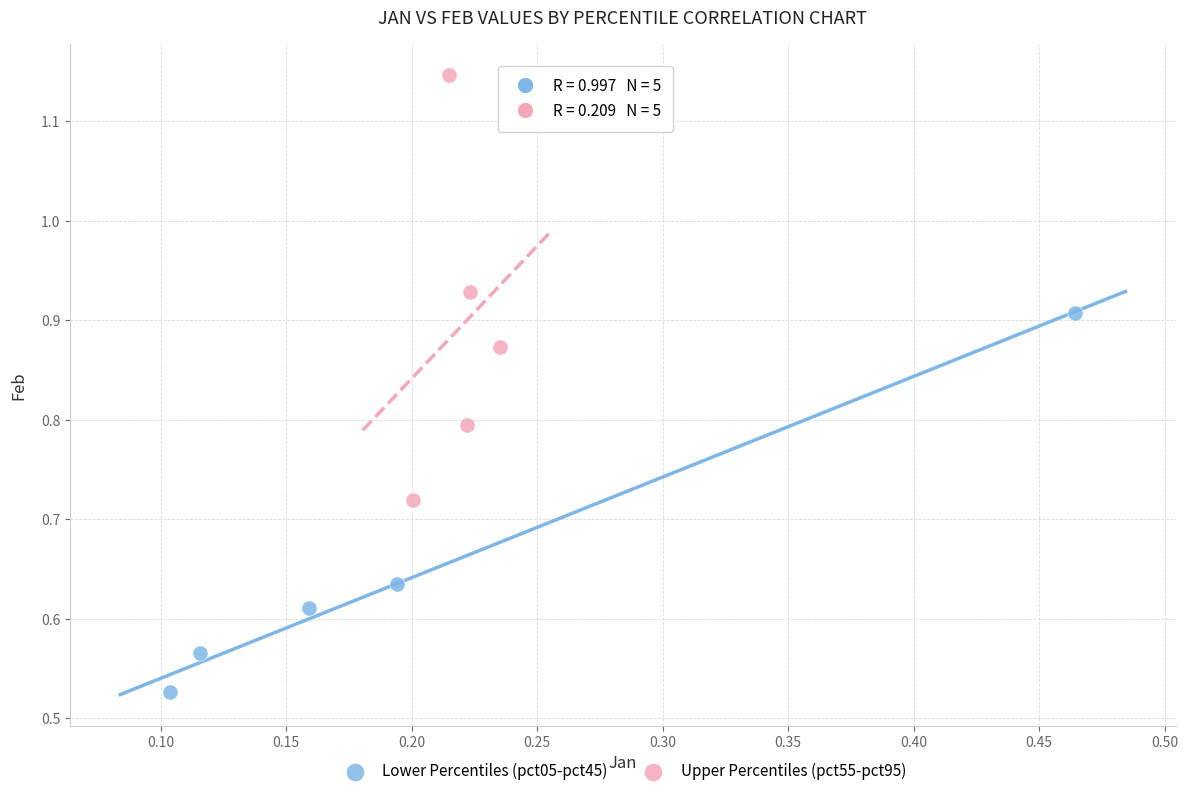

Which series has the largest Y range (max minus min)?

Upper Percentiles (pct55-pct95)